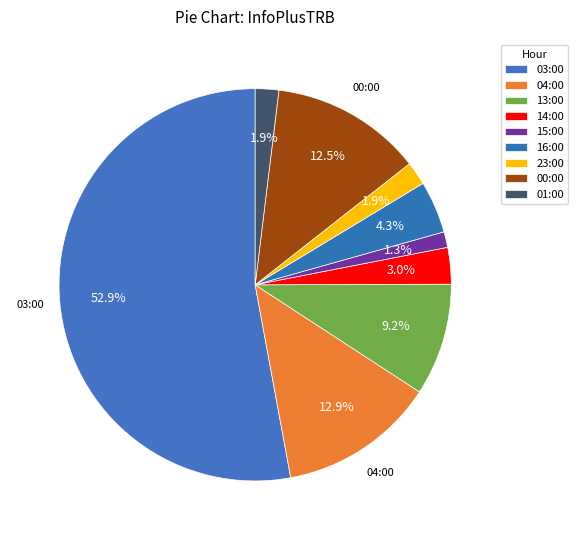

Count the number of slices in the pie.

9